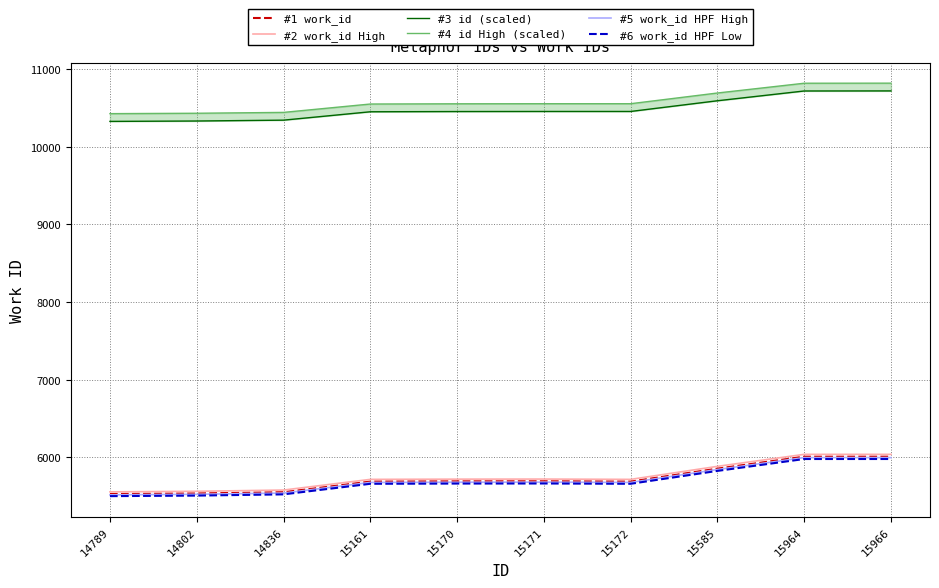

What is the value of the #6 work_id HPF Low point at the 2nd from the left?

5505.3